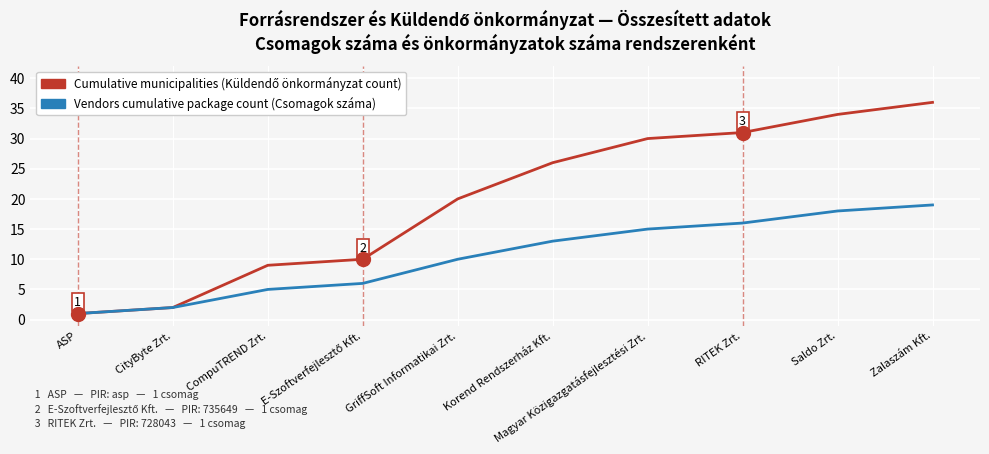

What is the difference between the maximum and minimum values in the Vendors cumulative package count (Csomagok száma) series?

18